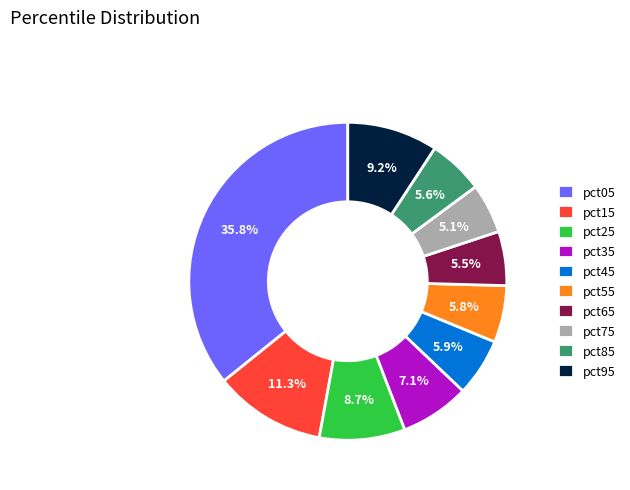

Which slice is the largest?

pct05